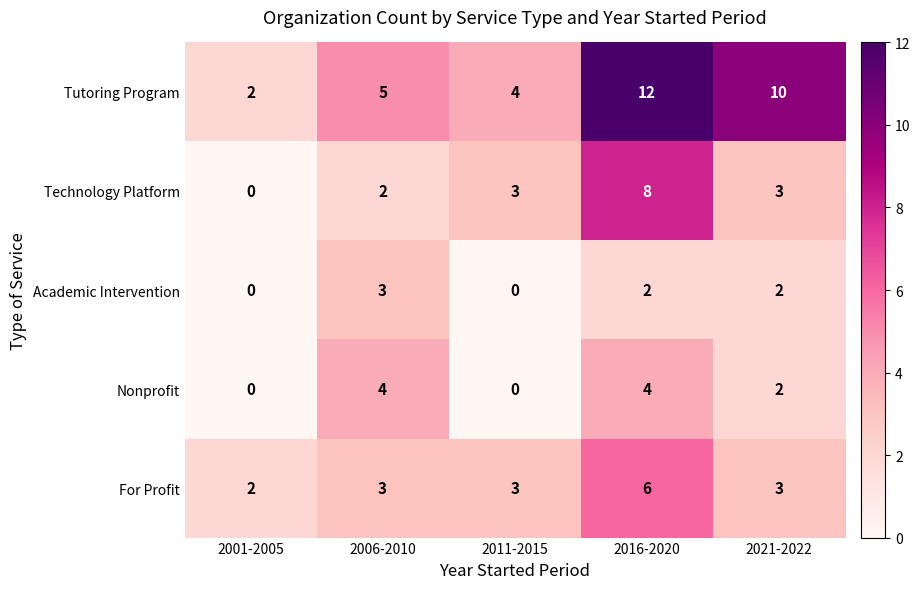

Reading left to right, transcribe all the data shown in this chart.

Tutoring Program: 2	5	4	12	10
Technology Platform: 0	2	3	8	3
Academic Intervention: 0	3	0	2	2
Nonprofit: 0	4	0	4	2
For Profit: 2	3	3	6	3